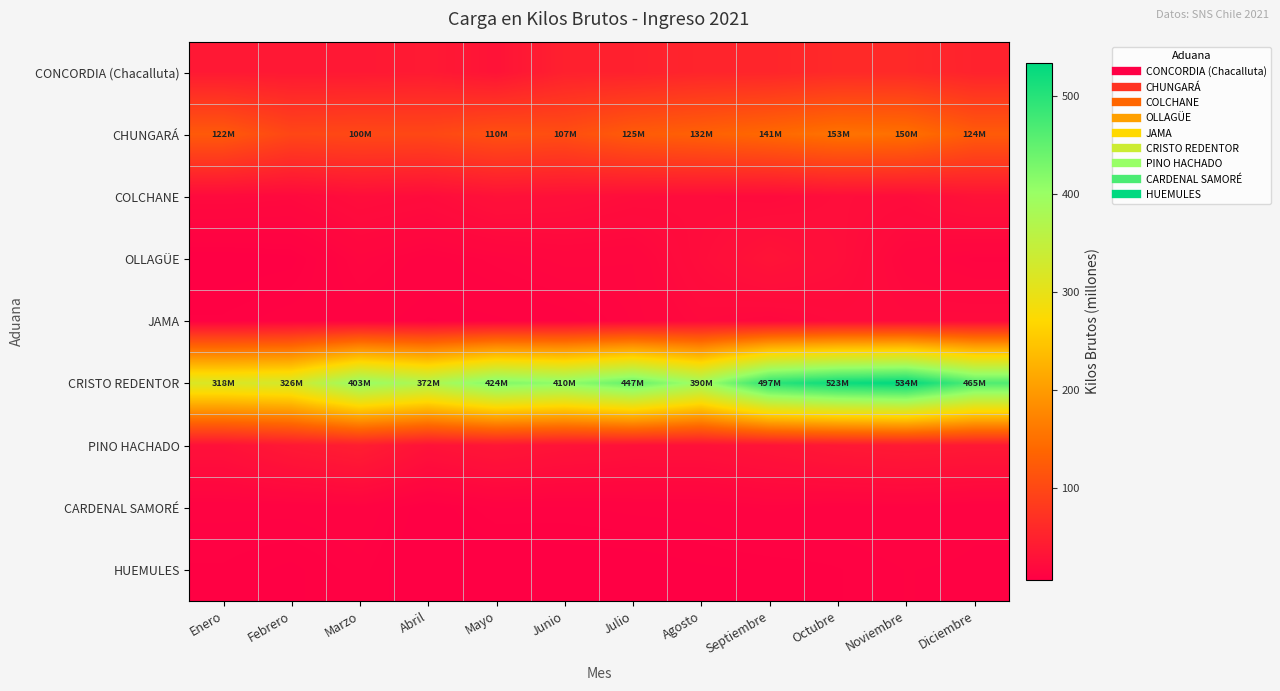

Reading right to left, what are all the values shown in this chart?

CONCORDIA (Chacalluta): Diciembre=51.0	Noviembre=59.9	Octubre=60.1	Septiembre=54.8	Agosto=54.0	Julio=49.2	Junio=48.6	Mayo=31.6	Abril=40.3	Marzo=38.6	Febrero=38.1	Enero=38.9
CHUNGARÁ: Diciembre=124.1	Noviembre=150.2	Octubre=153.2	Septiembre=141.1	Agosto=131.6	Julio=124.6	Junio=107.0	Mayo=109.9	Abril=98.8	Marzo=100.0	Febrero=97.7	Enero=122.3
COLCHANE: Diciembre=30.6	Noviembre=23.5	Octubre=24.9	Septiembre=21.4	Agosto=22.8	Julio=24.0	Junio=27.4	Mayo=29.1	Abril=22.3	Marzo=24.6	Febrero=18.9	Enero=20.1
OLLAGÜE: Diciembre=12.8	Noviembre=16.4	Octubre=25.6	Septiembre=31.7	Agosto=23.8	Julio=15.3	Junio=15.9	Mayo=13.7	Abril=11.4	Marzo=14.6	Febrero=7.4	Enero=6.6
JAMA: Diciembre=20.4	Noviembre=20.0	Octubre=20.8	Septiembre=17.2	Agosto=19.4	Julio=14.3	Junio=11.2	Mayo=9.8	Abril=8.9	Marzo=11.3	Febrero=11.1	Enero=9.3
CRISTO REDENTOR: Diciembre=464.9	Noviembre=534.3	Octubre=523.5	Septiembre=496.6	Agosto=390.1	Julio=447.0	Junio=409.9	Mayo=423.8	Abril=372.0	Marzo=402.6	Febrero=326.3	Enero=318.4
PINO HACHADO: Diciembre=38.7	Noviembre=40.7	Octubre=38.1	Septiembre=32.8	Agosto=28.7	Julio=28.7	Junio=31.5	Mayo=35.8	Abril=30.3	Marzo=45.5	Febrero=38.8	Enero=28.9
CARDENAL SAMORÉ: Diciembre=10.5	Noviembre=11.8	Octubre=11.3	Septiembre=12.5	Agosto=10.8	Julio=10.6	Junio=9.8	Mayo=10.1	Abril=6.8	Marzo=11.7	Febrero=10.6	Enero=10.5
HUEMULES: Diciembre=9.9	Noviembre=10.1	Octubre=9.0	Septiembre=8.1	Agosto=7.8	Julio=6.7	Junio=6.8	Mayo=6.3	Abril=6.0	Marzo=9.6	Febrero=7.6	Enero=8.9